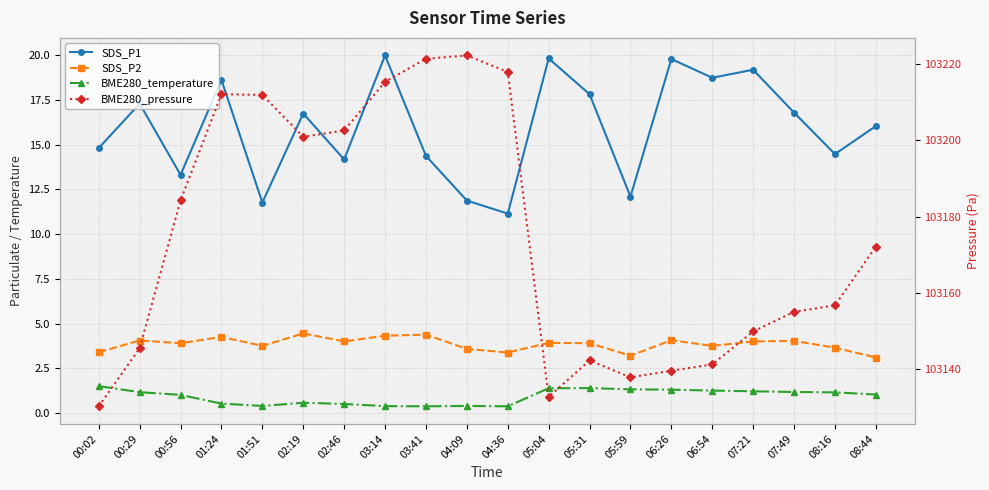

What is the value of the SDS_P2 point at the 20th from the left?

3.1